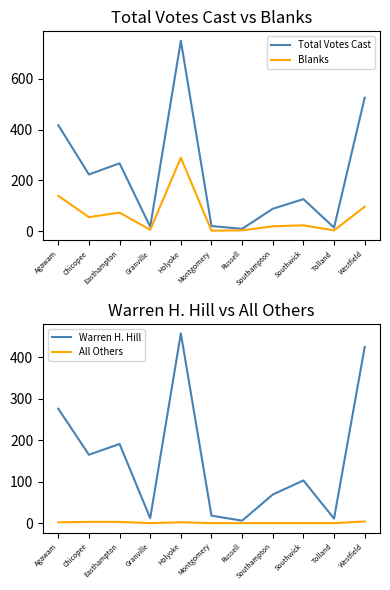

Where is the first local minimum for Blanks?

Chicopee